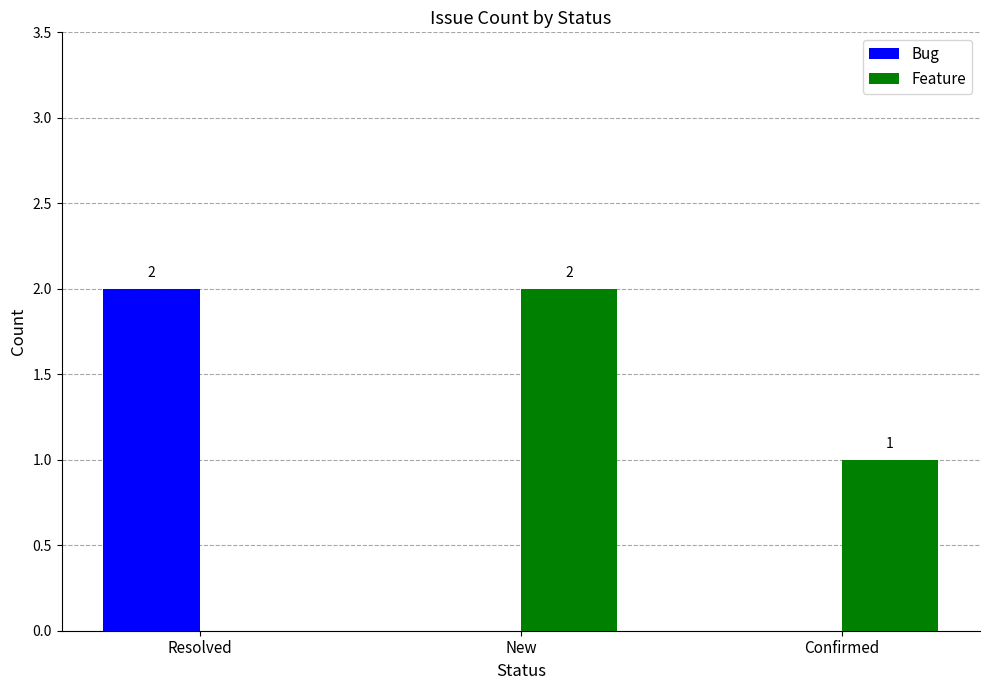

Does the chart contain stacked bars?

No